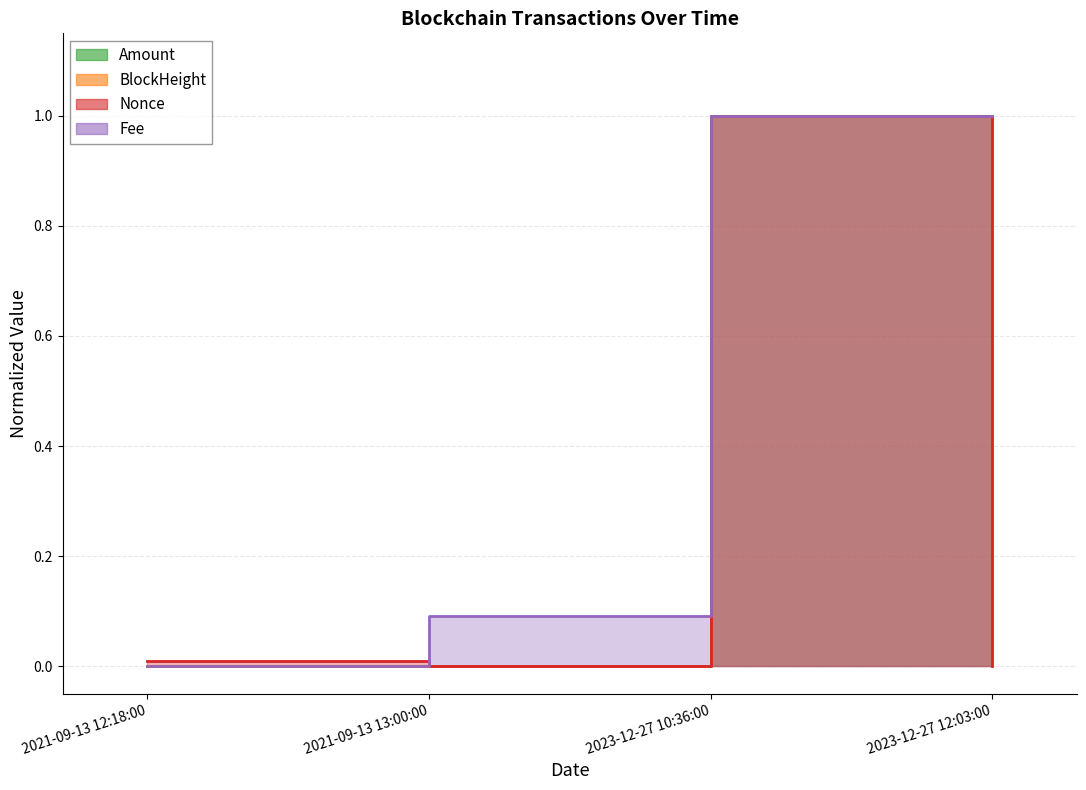

True or false: Amount and Nonce cross at least once.

False